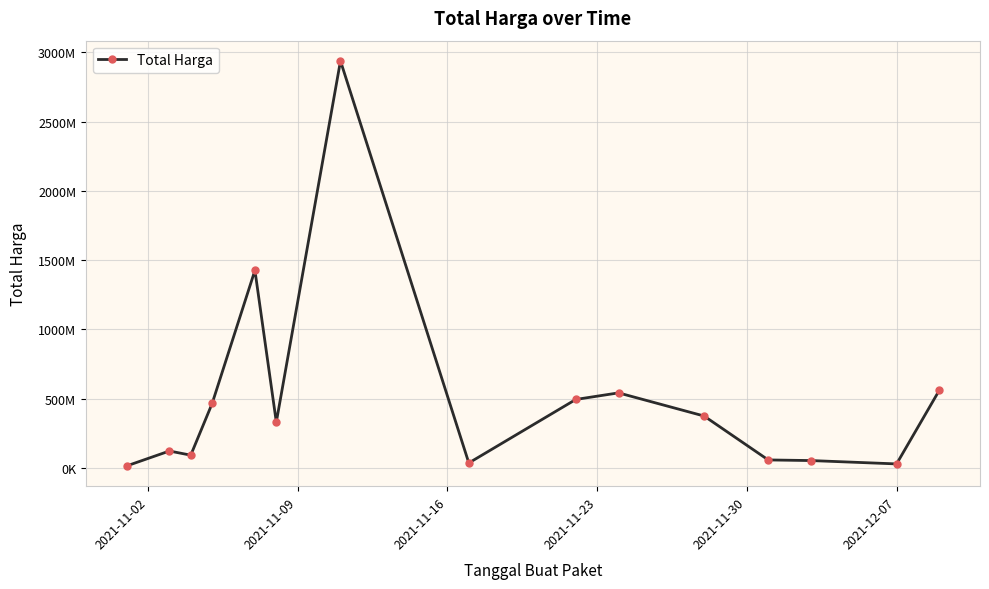

How many values exceed 329124000?

7